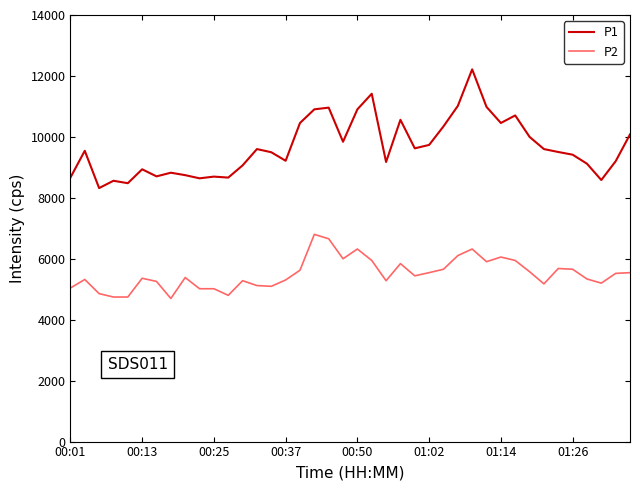

Is this an area chart (filled region under the line)?

No